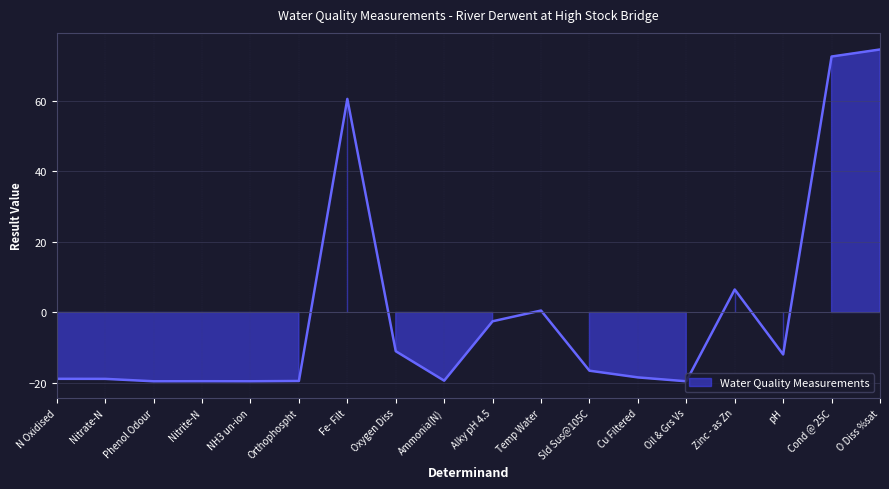

True or false: the data shows -5.3 at Oxygen Diss.

False